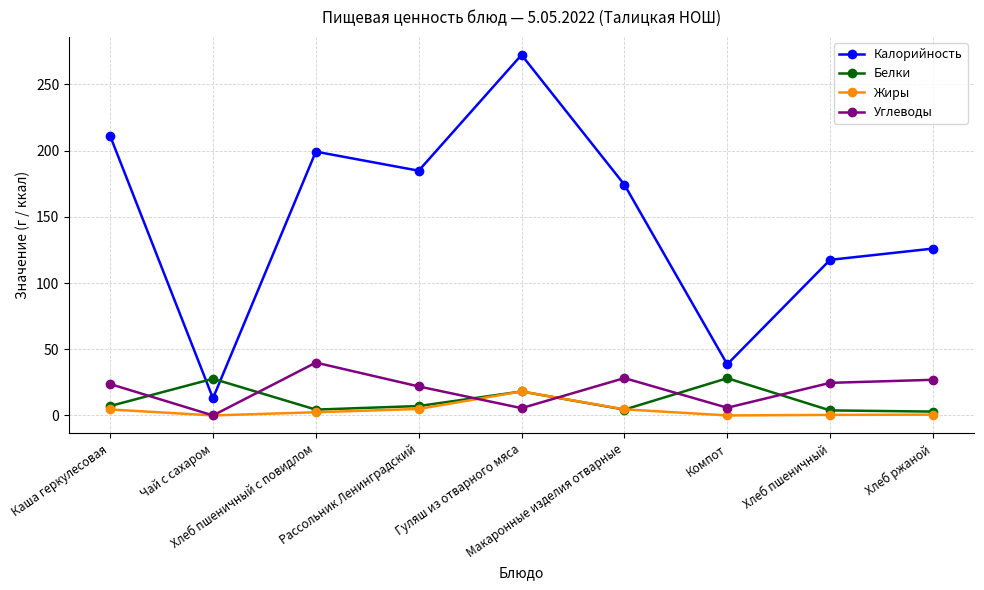

The Белки series shows 7.1 at Рассольник Ленинградский. True or false?

True